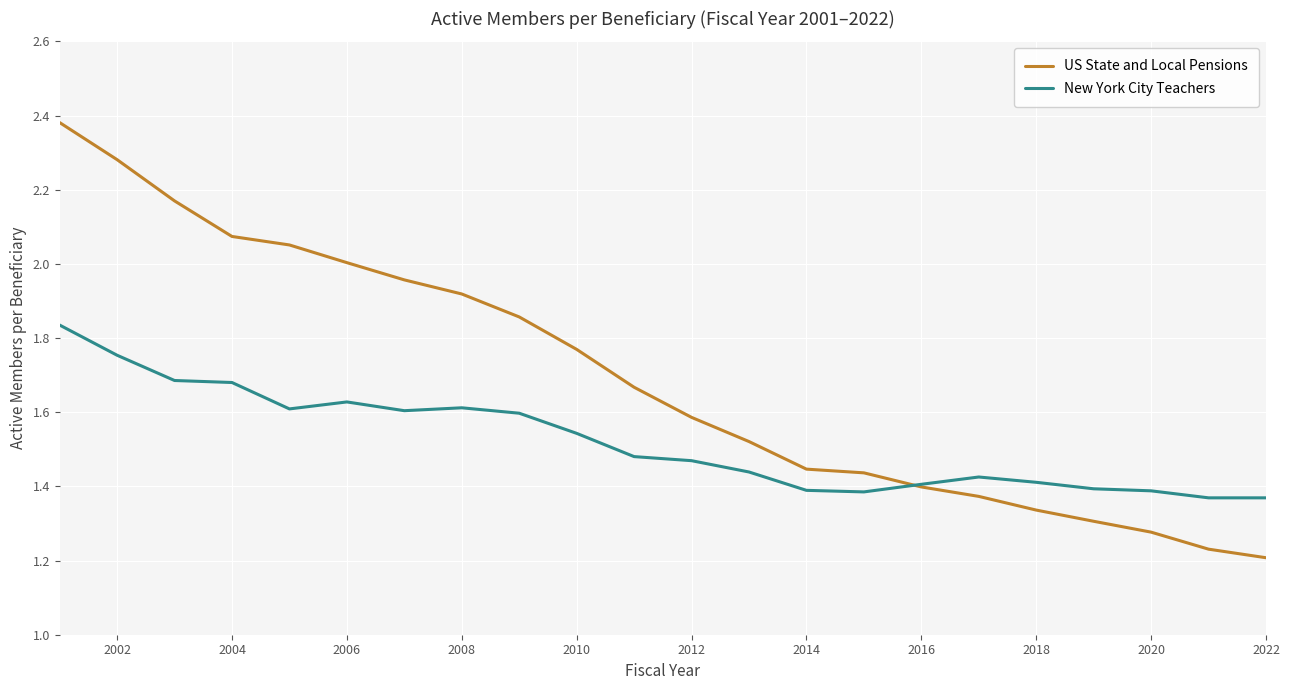

List the series in order of their peak value, highest first.

US State and Local Pensions, New York City Teachers